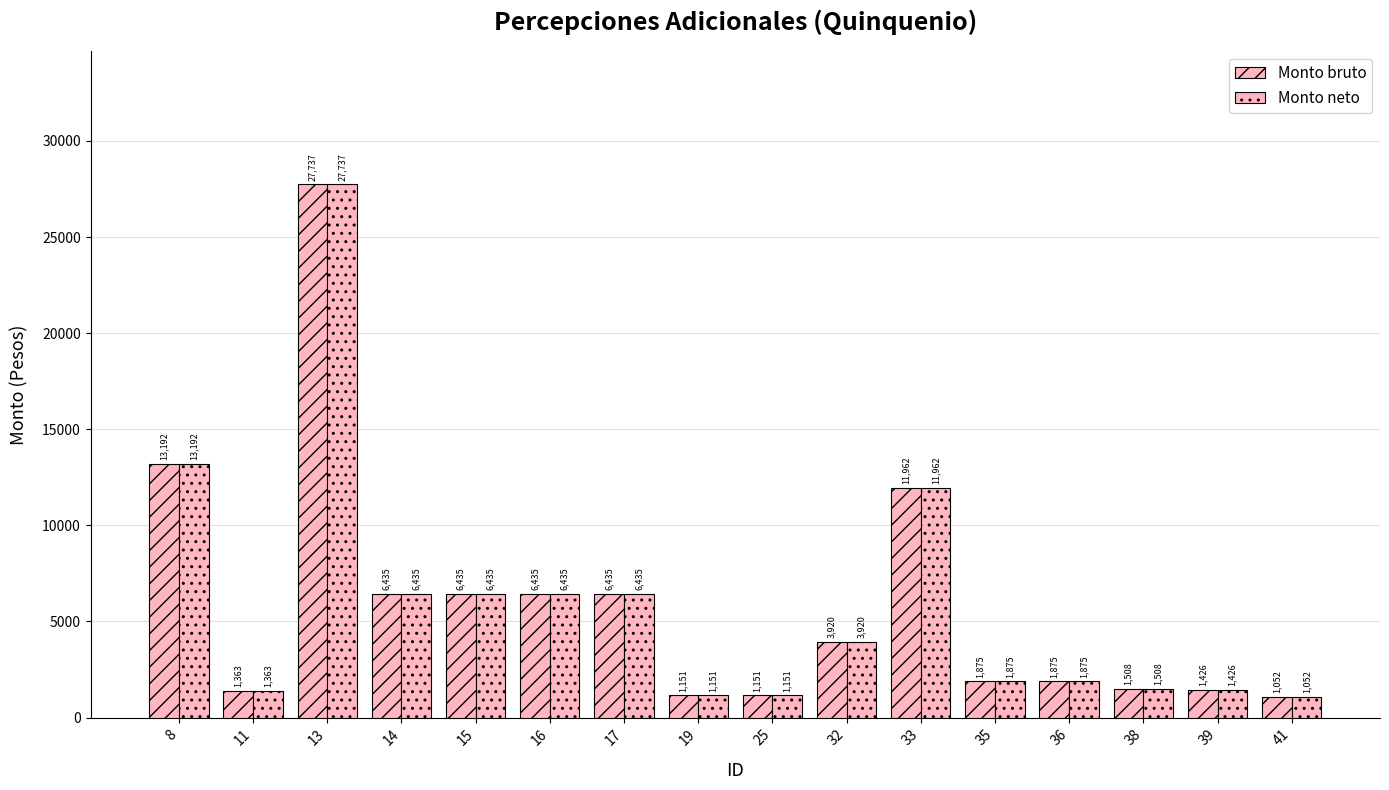

Reading left to right, list all the values displayed in this chart.

Monto bruto: 13192.2	1363.2	27736.5	6435.2	6435.2	6435.2	6435.2	1150.9	1150.9	3919.6	11961.7	1874.8	1874.8	1507.8	1425.7	1051.8
Monto neto: 13192.2	1363.2	27736.5	6435.2	6435.2	6435.2	6435.2	1150.9	1150.9	3919.6	11961.7	1874.8	1874.8	1507.8	1425.7	1051.8